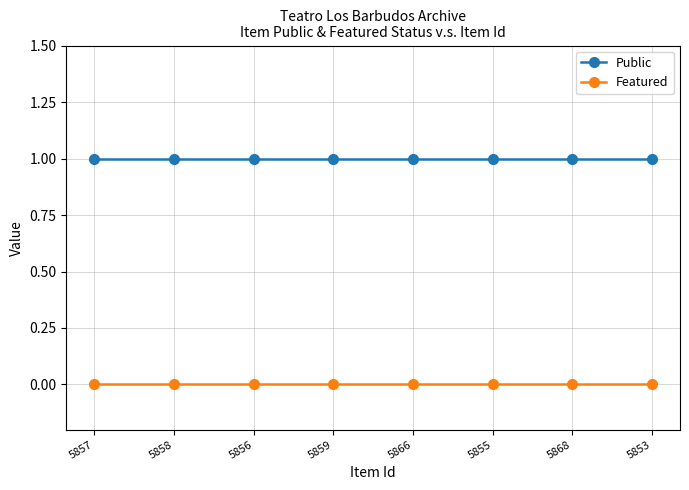

The Public series shows 1 at 5868. True or false?

True